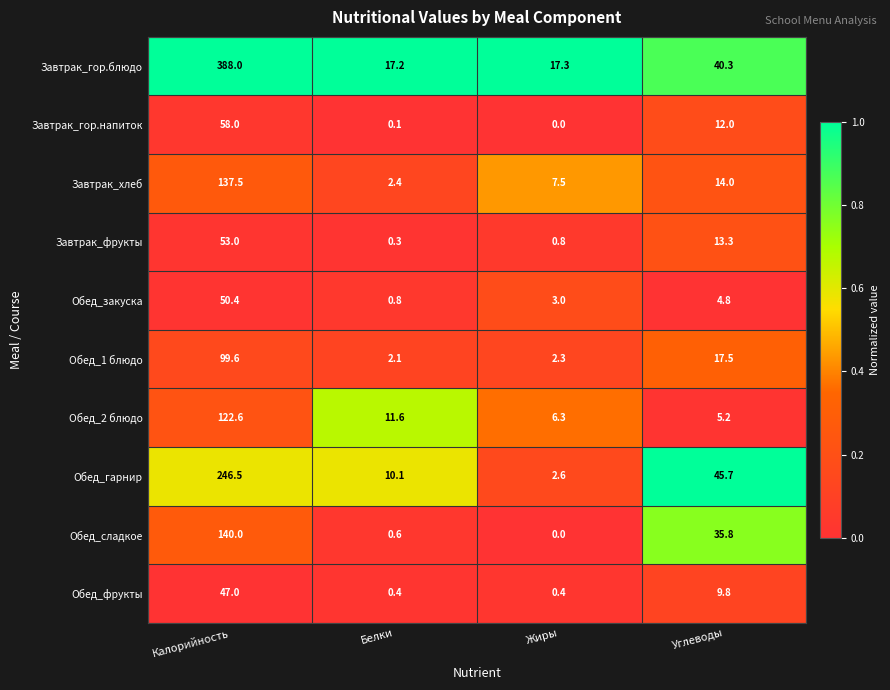

How many distinct data groups are displayed?

10